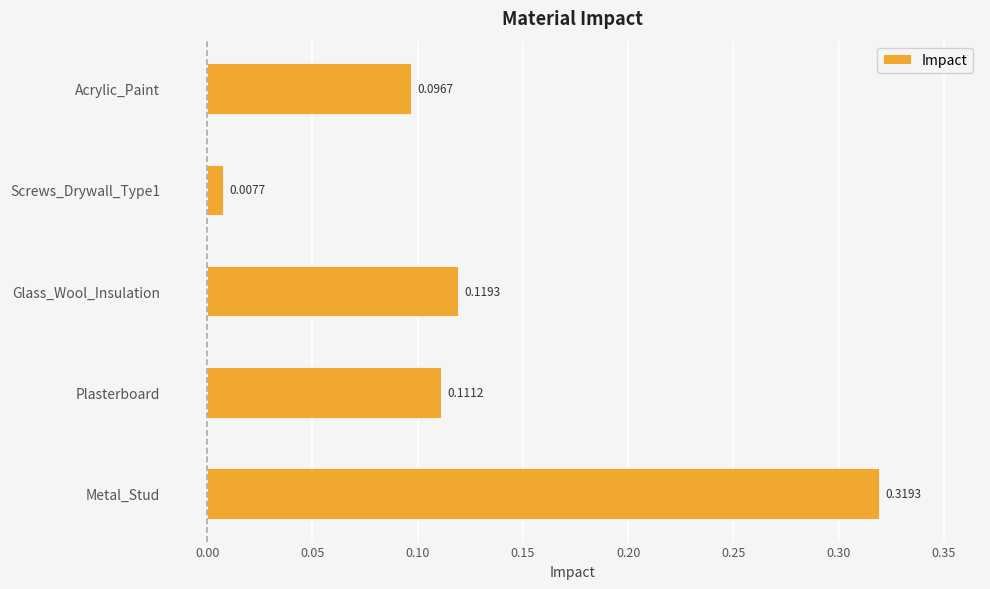

Rank the categories by value from highest to lowest.

Metal_Stud, Glass_Wool_Insulation, Plasterboard, Acrylic_Paint, Screws_Drywall_Type1